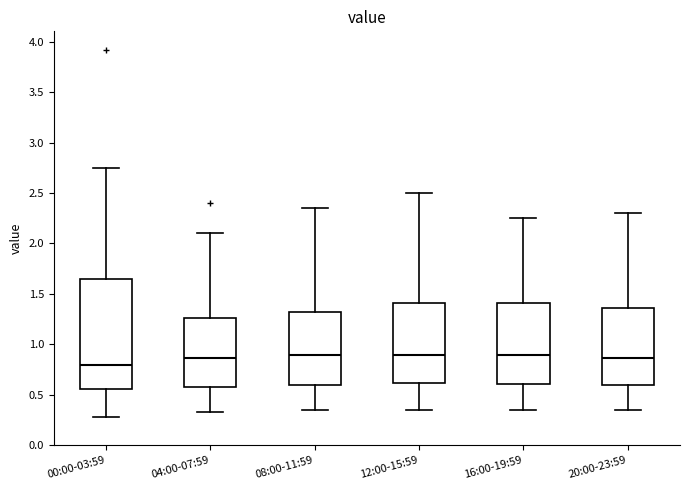

Reading left to right, transcribe this box plot: for each box, give where its median line is, the range the box spans, and where its two whiskers end, as read against the y-axis. The values are not printed on the chart, so give them approximately, as read against the axis.

00:00-03:59: median 0.80, box 0.55 to 1.65, whiskers 0.30 to 2.75
04:00-07:59: median 0.85, box 0.55 to 1.25, whiskers 0.35 to 2.10
08:00-11:59: median 0.90, box 0.60 to 1.35, whiskers 0.35 to 2.35
12:00-15:59: median 0.90, box 0.60 to 1.40, whiskers 0.35 to 2.50
16:00-19:59: median 0.90, box 0.60 to 1.40, whiskers 0.35 to 2.25
20:00-23:59: median 0.85, box 0.60 to 1.35, whiskers 0.35 to 2.30